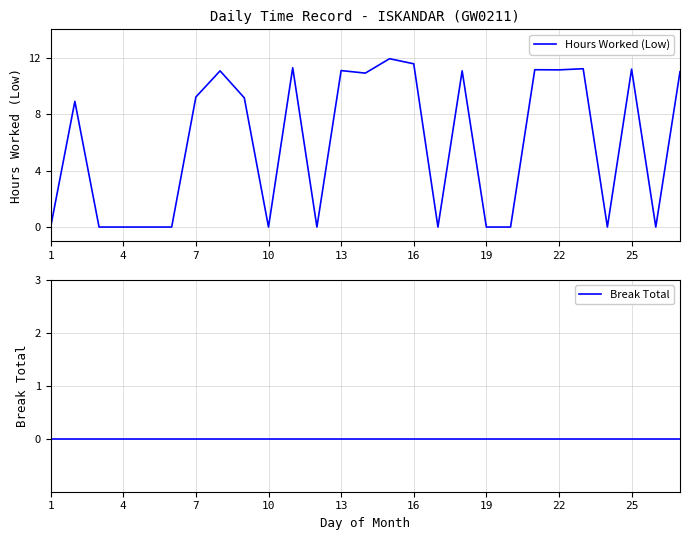

Rank the series by their average value, from lowest to highest.

Break Total, Hours Worked (Low)